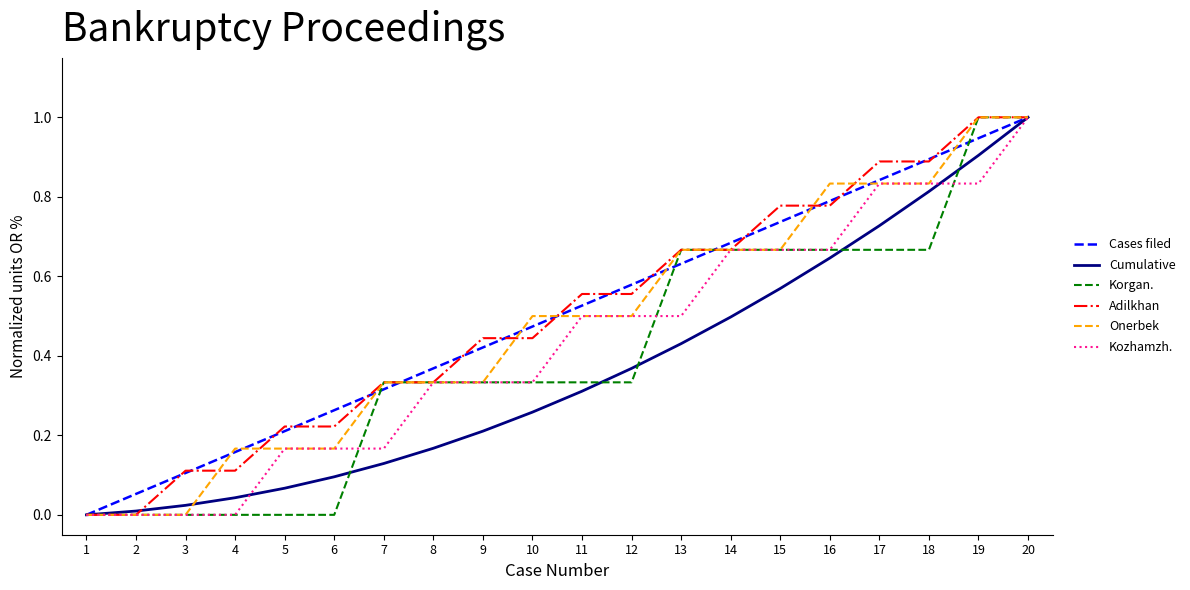

The value of Cumulative at 19 is 0.9. True or false?

True